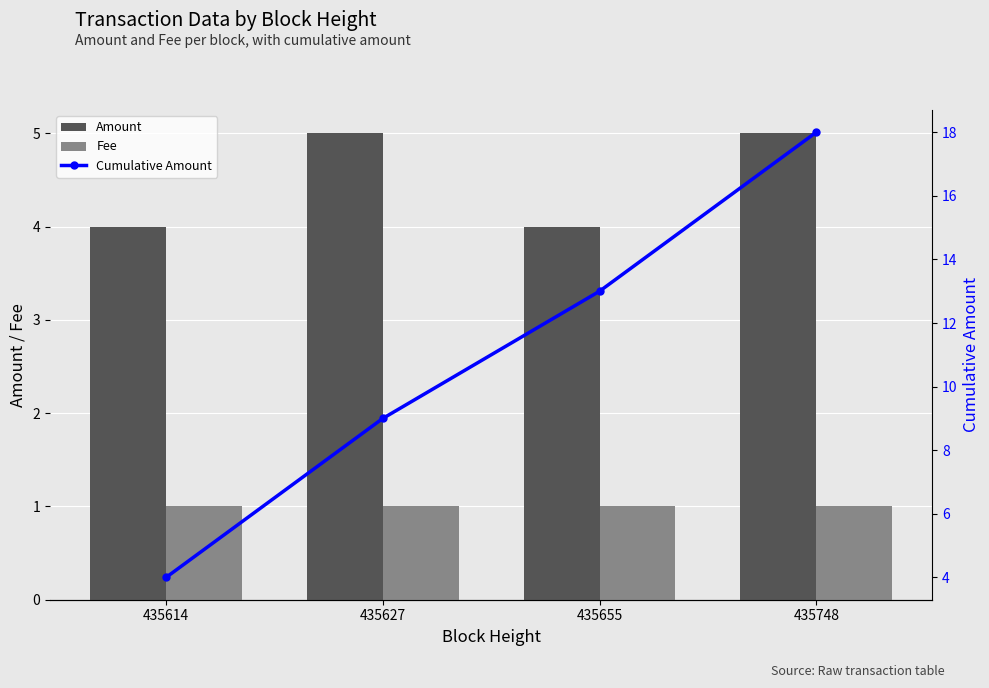

Reading right to left, transcribe all the data shown in this chart.

Amount: 5	4	5	4
Fee: 1	1	1	1
Cumulative Amount: 18	13	9	4